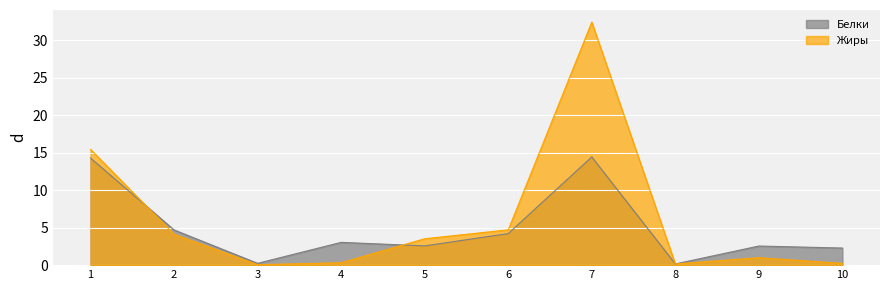

Between which two adjacent categories do Жиры and Белки first intersect?

1 and 2